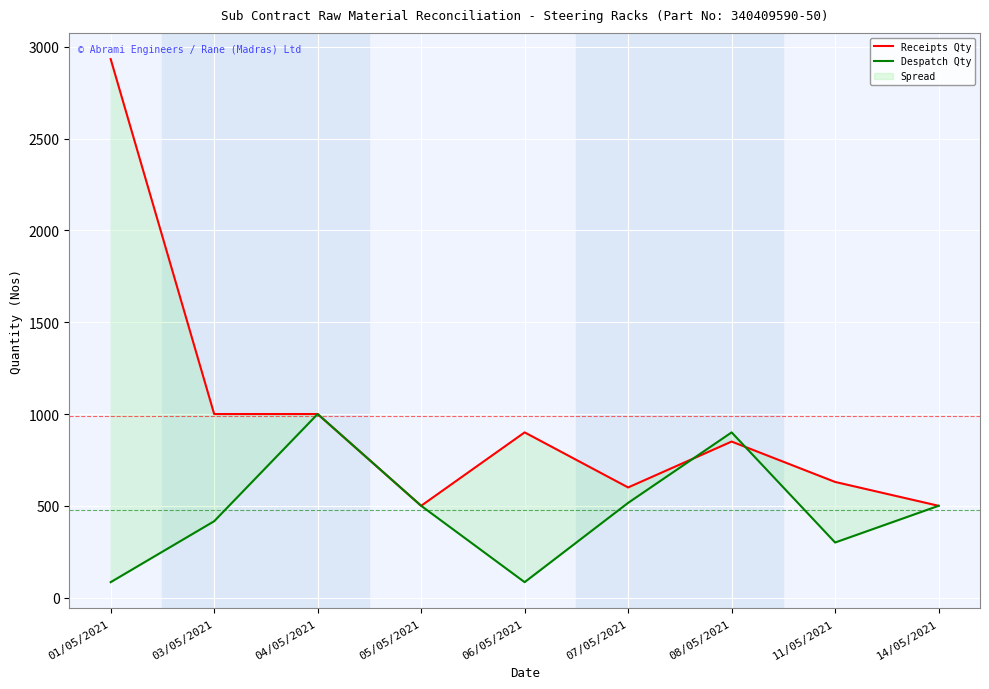

Rank the categories by Receipts Qty value from highest to lowest.

01/05/2021, 03/05/2021, 04/05/2021, 06/05/2021, 08/05/2021, 11/05/2021, 07/05/2021, 05/05/2021, 14/05/2021